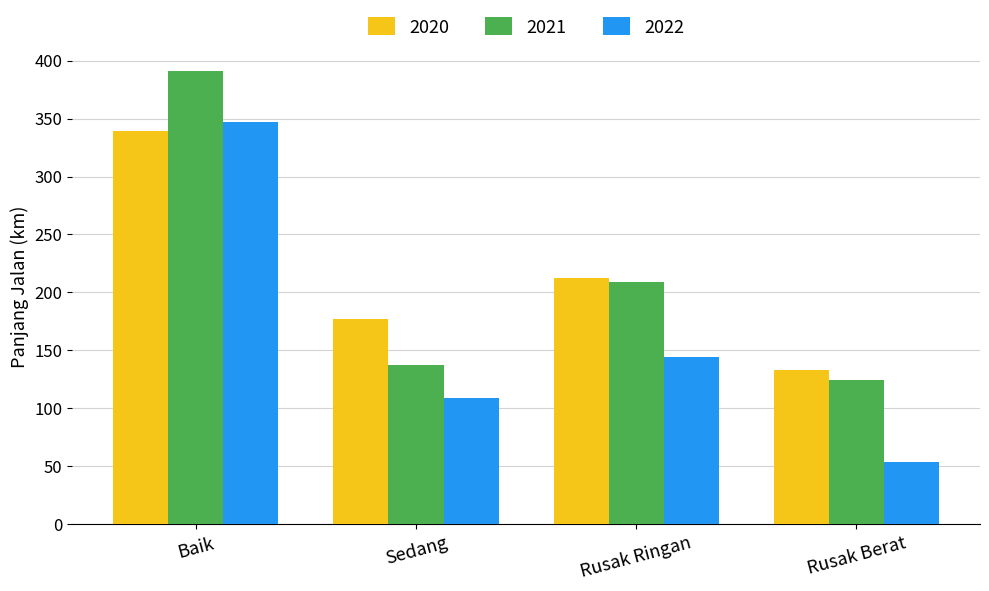

Is it true that 2022 equals 347.0 at Baik?

True